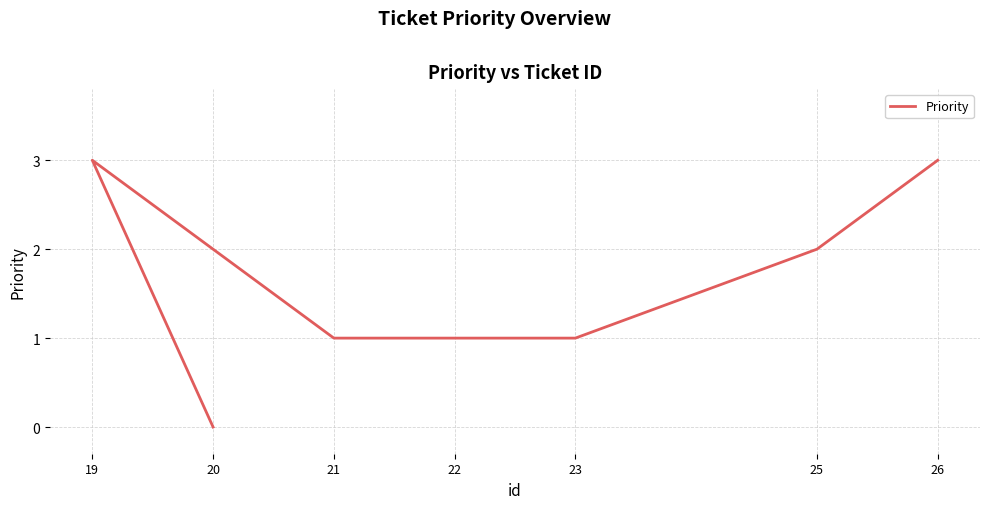

What is the label of the 7th point from the right?

20